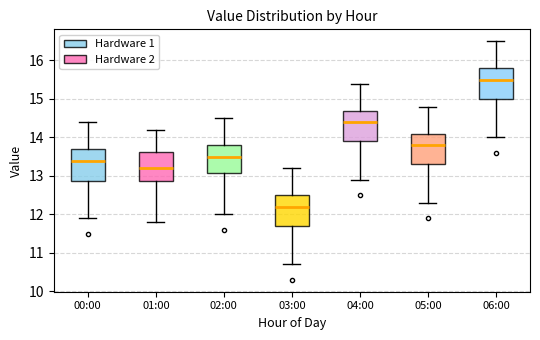

Which box has the highest median line?

06:00